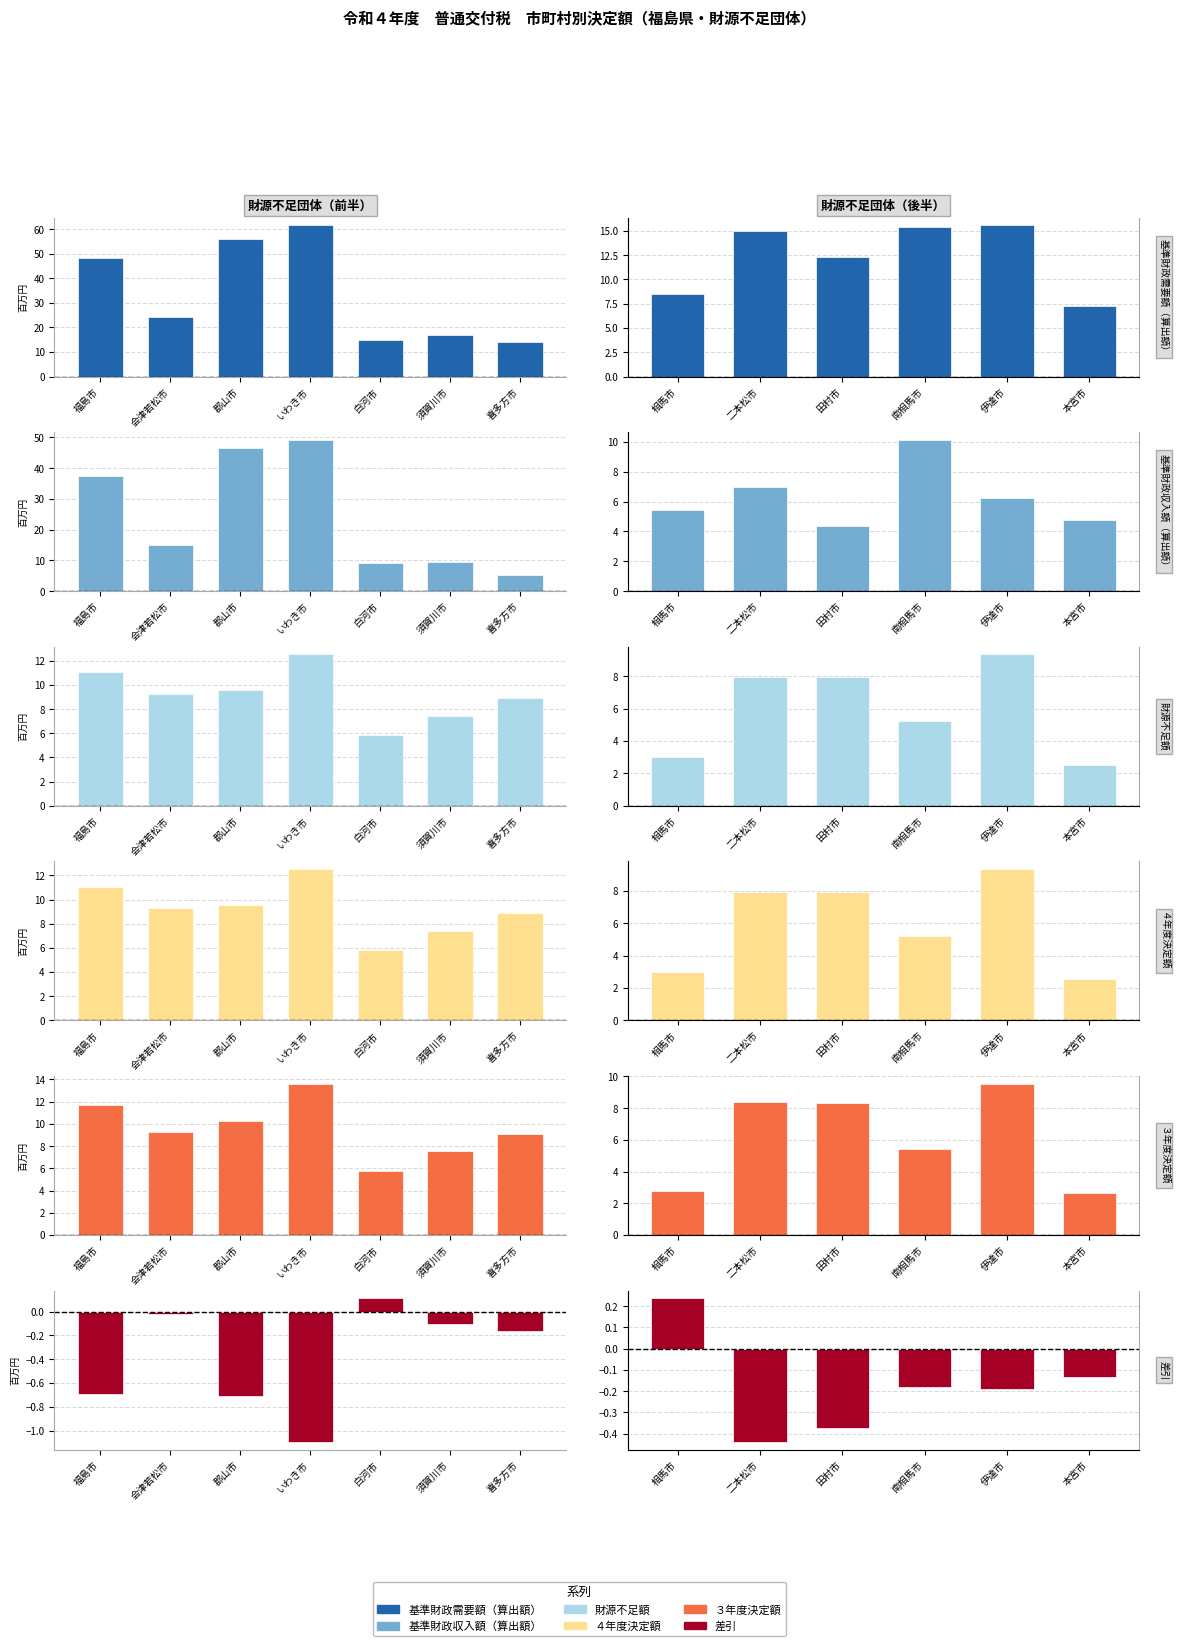

The value of 基準財政収入額（算出額） at 相馬市 is 1.9. True or false?

False